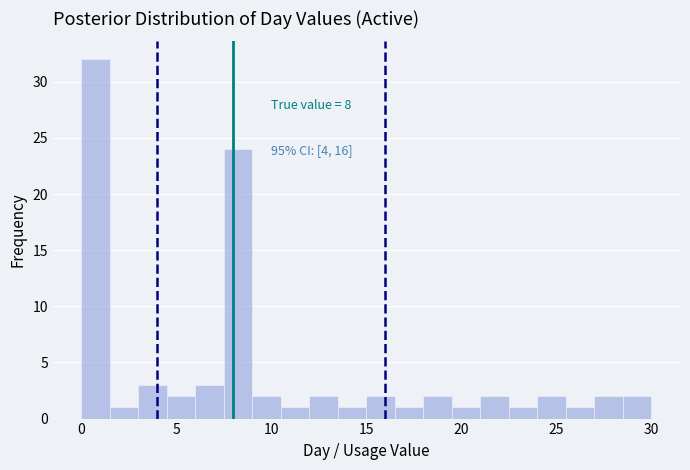

Around what value on the x-axis is the tallest bar? Give the approximate position of its centre, as read against the axis.

1.0